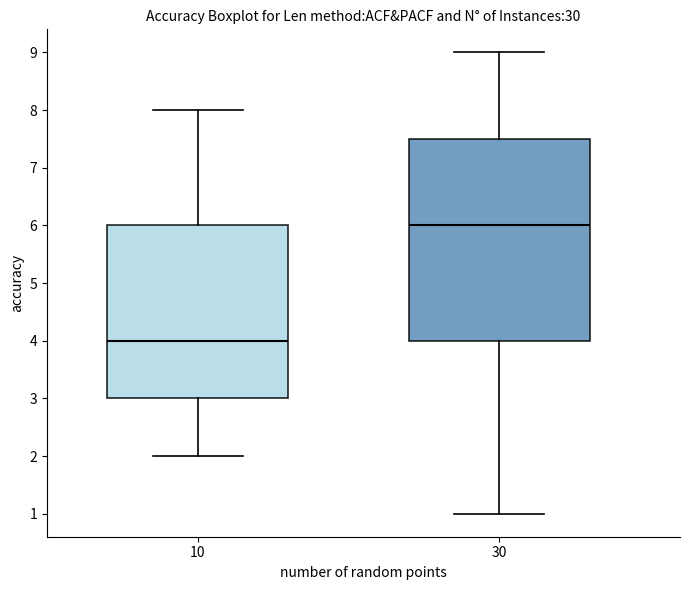

Where does the median line of the box at x = 10 sit on the y-axis? The values are not printed on the chart, so give them approximately, as read against the axis.

4.0